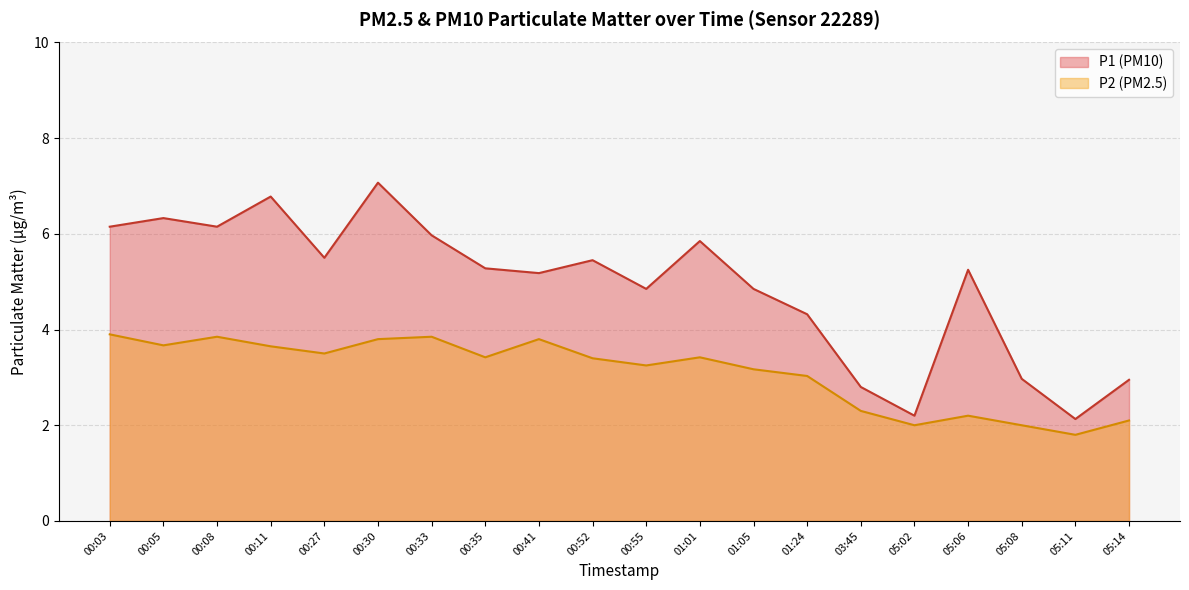

List the labels in order of P1 value, smallest first.

05:11, 05:02, 03:45, 05:14, 05:08, 01:24, 00:55, 01:05, 00:41, 05:06, 00:35, 00:52, 00:27, 01:01, 00:33, 00:03, 00:08, 00:05, 00:11, 00:30